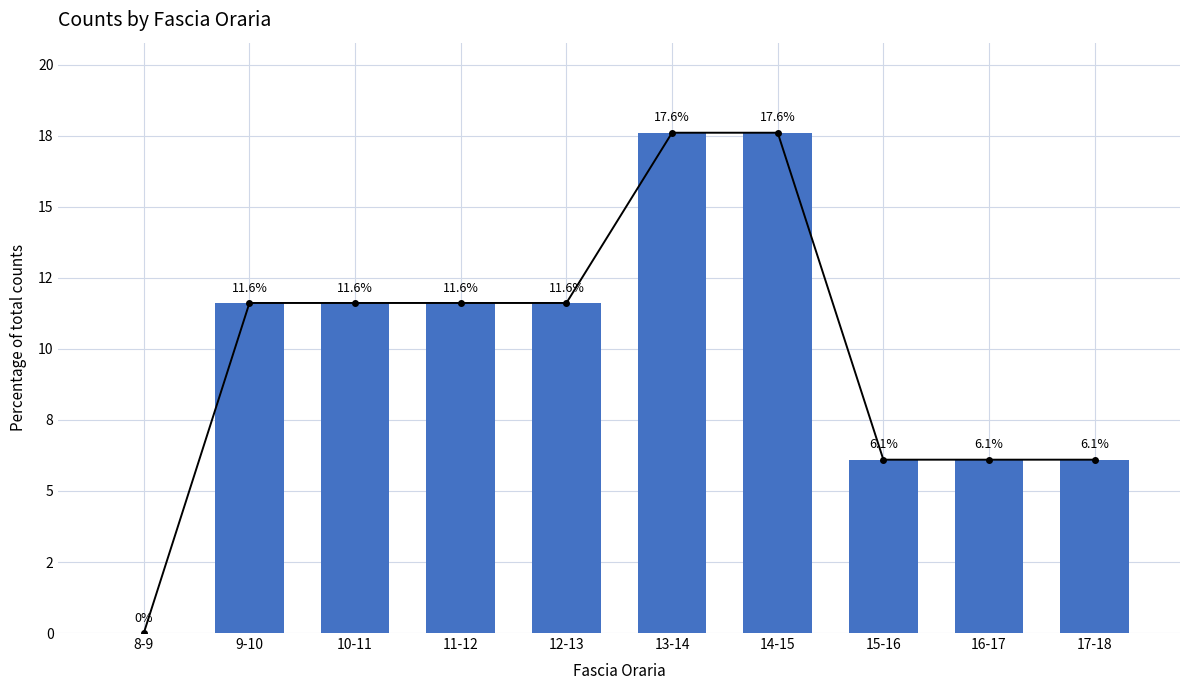

What is the maximum value for Trend?

17.6